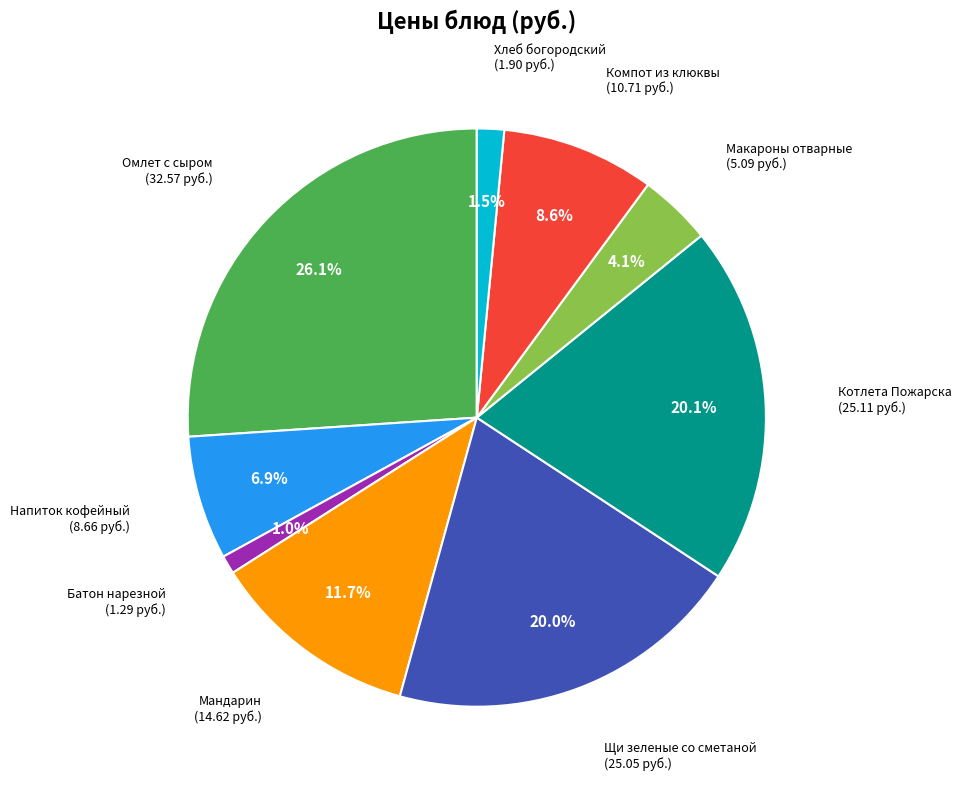

Is it true that Напиток кофейный is 1% of the pie?

False